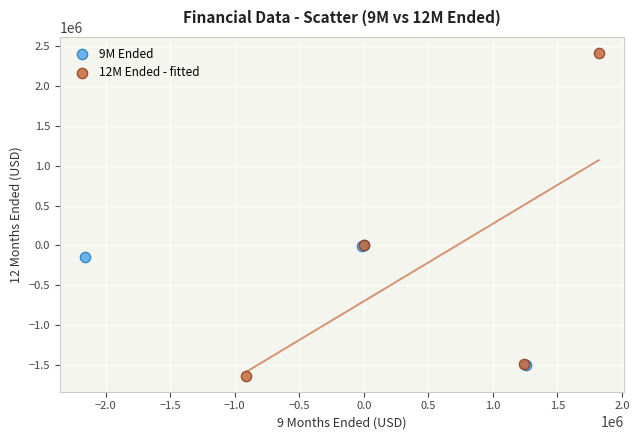

What are all the series names shown in the legend?

9M Ended, 12M Ended - fitted